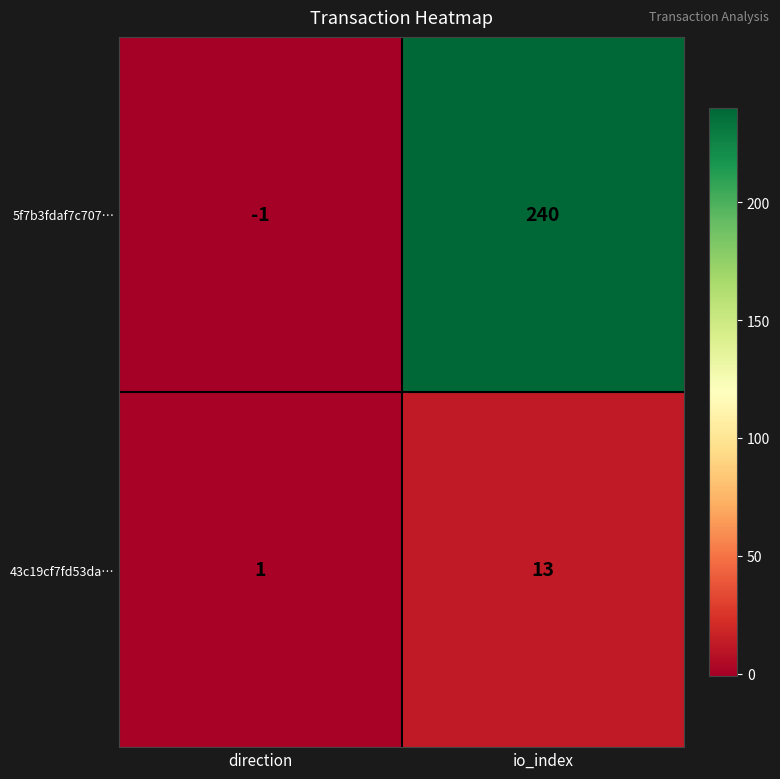

What is the sum of the 5f7b3fdaf7c707… values at io_index and direction?

239